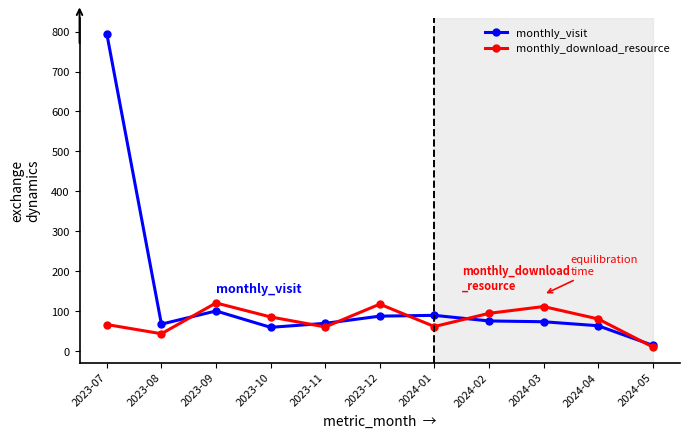

Rank the series by their average value, from lowest to highest.

monthly_download_resource, monthly_visit